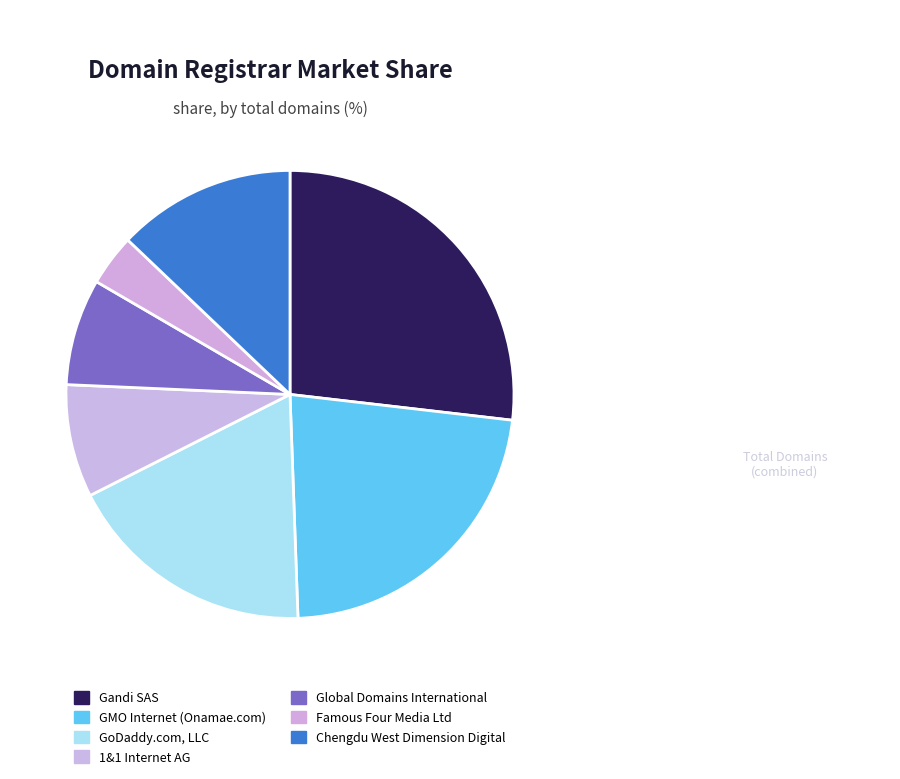

True or false: Famous Four Media Ltd accounts for 16% of the total.

False